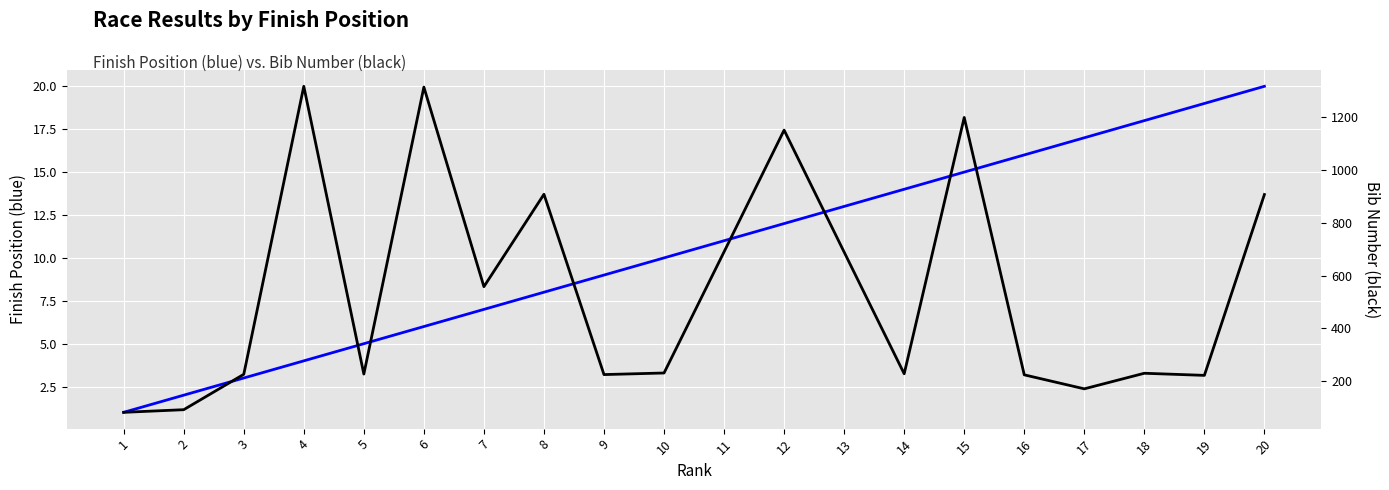

Count the number of data series in this chart.

2